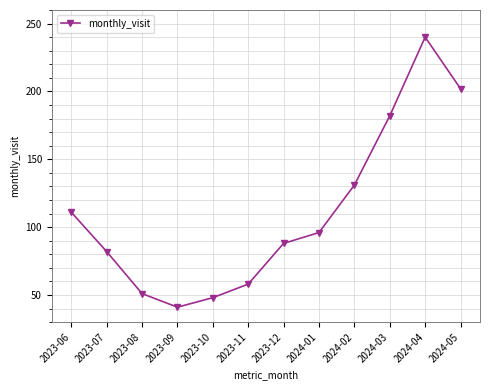

What is the change in value from 2024-03 to 2024-05?

+20